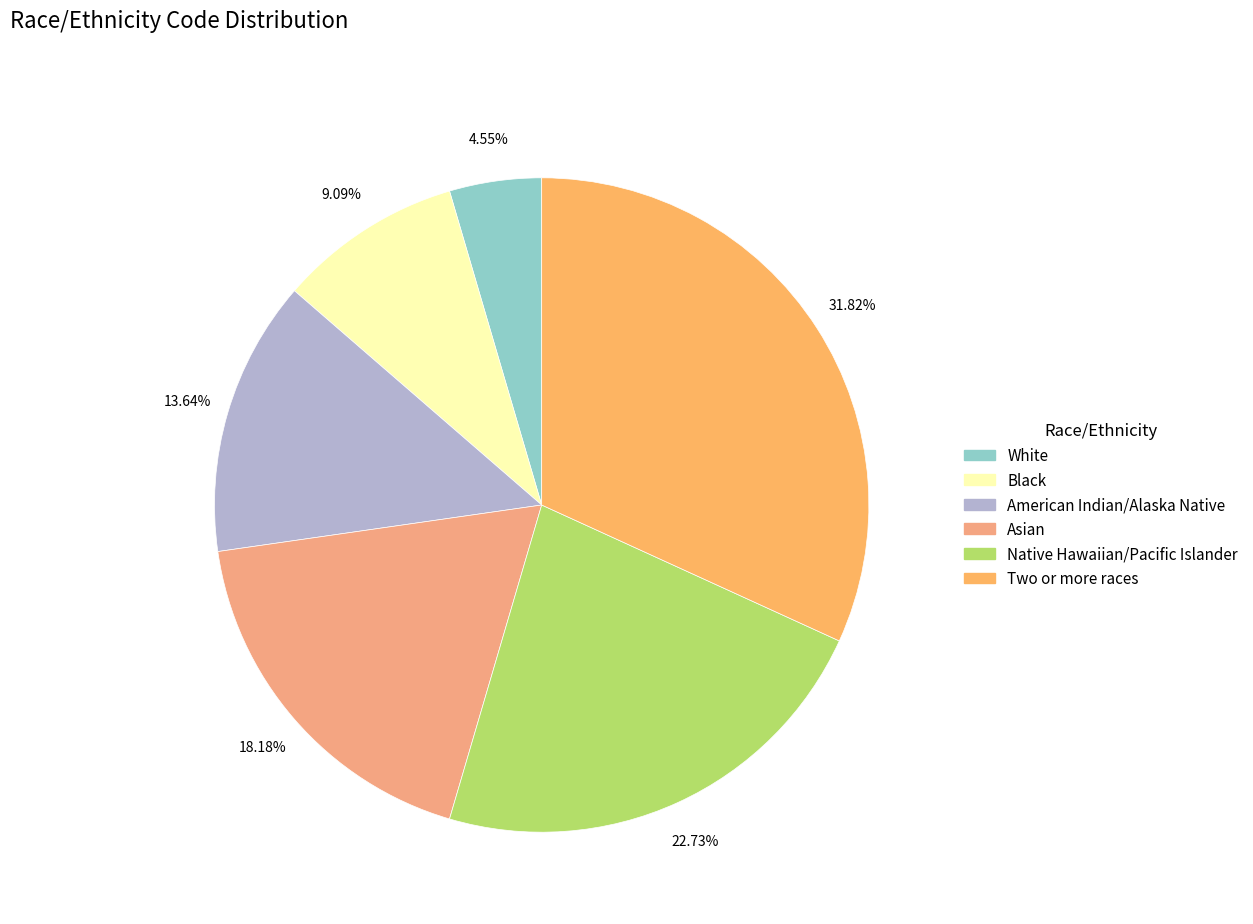

True or false: Two or more races accounts for 39% of the total.

False